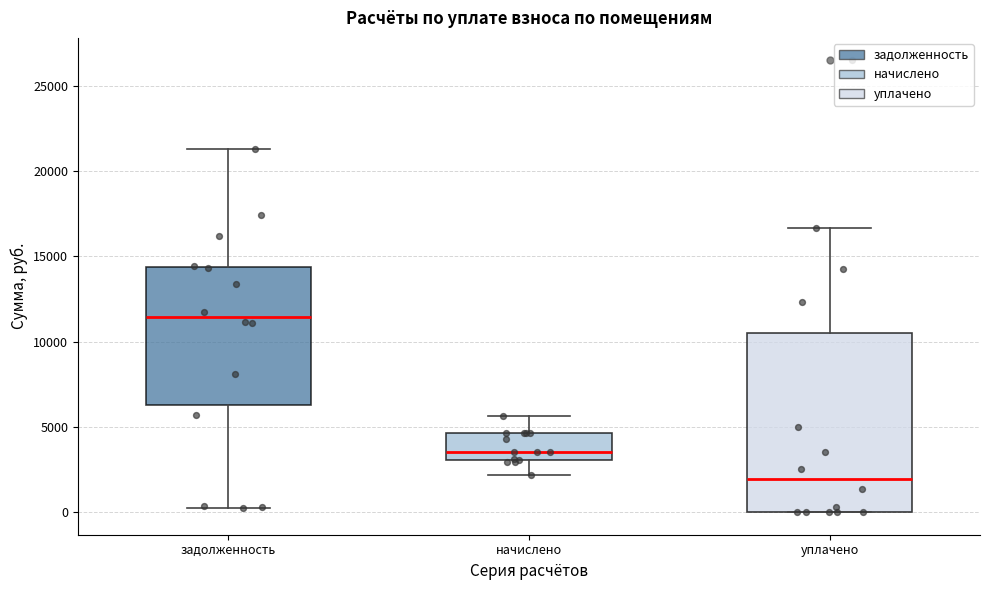

Which box is the tallest, from its lower edge to its upper edge?

уплачено